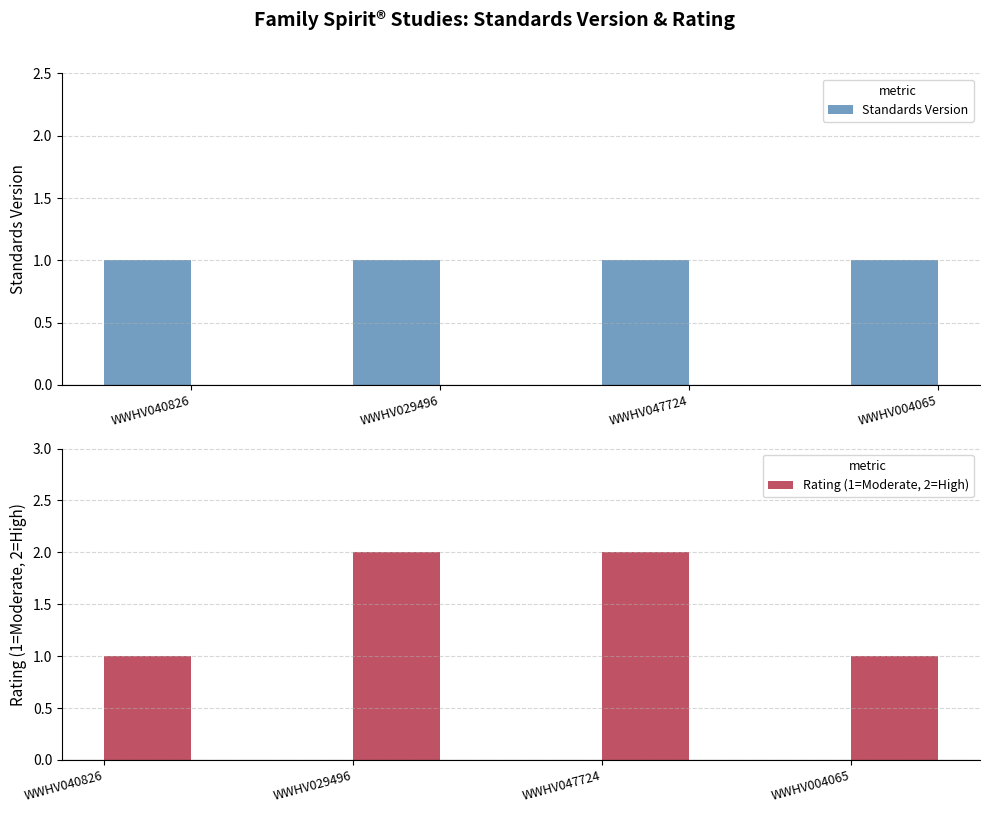

Reading right to left, transcribe all the data shown in this chart.

Standards Version: WWHV004065=1	WWHV047724=1	WWHV029496=1	WWHV040826=1
Rating (1=Moderate, 2=High): WWHV004065=1	WWHV047724=2	WWHV029496=2	WWHV040826=1